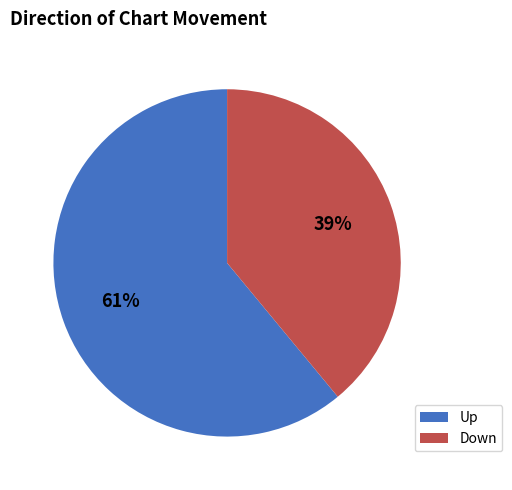

To the nearest percent, what is the average slice percentage?

50%